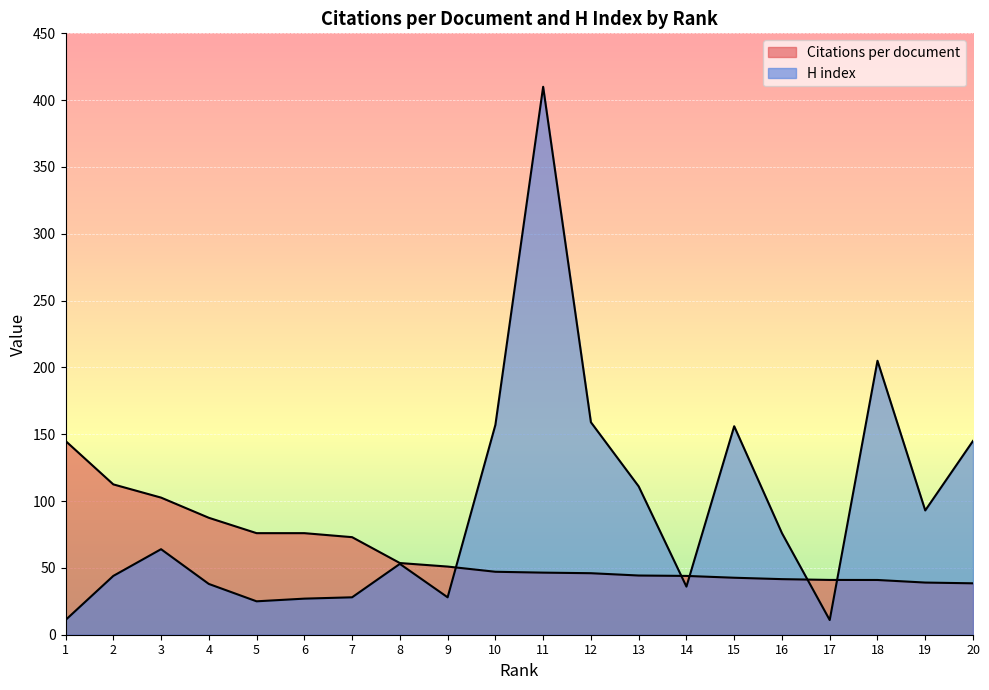

How many values in the Citations per document series are below 47?

10